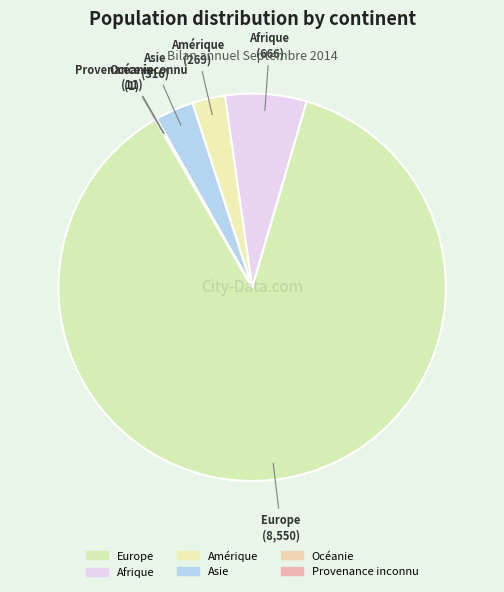

Is there any slice that represents more than half of the pie?

Yes